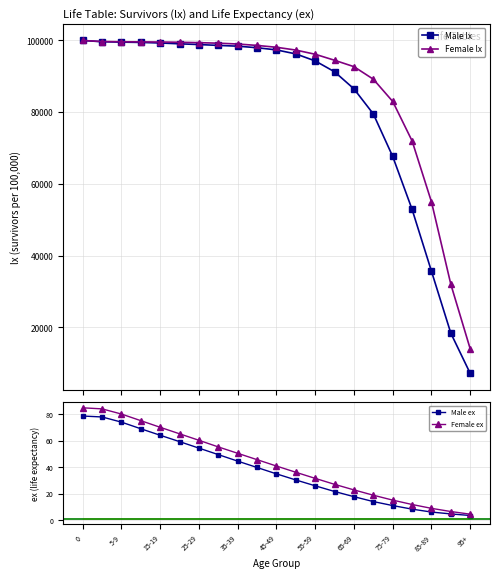

What is the value of the Male lx point at the 16th from the left?

79511